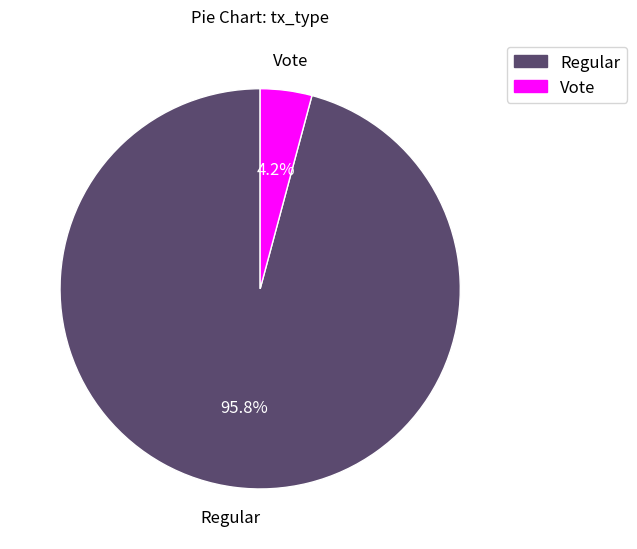

Do Vote and Regular together represent more than half of the pie?

Yes